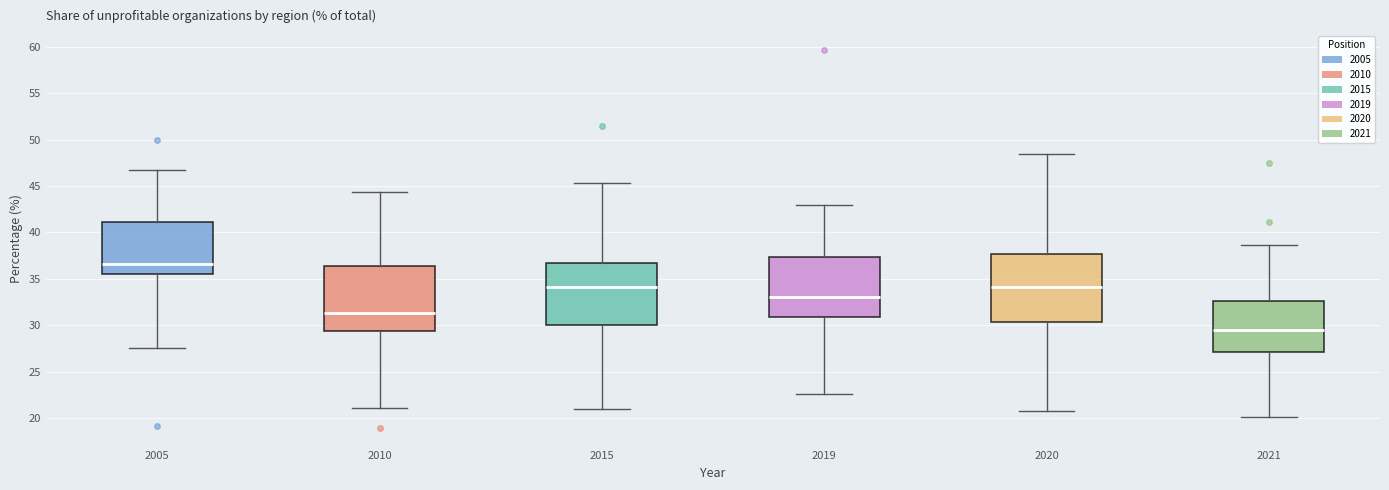

Reading left to right, read every box against the y-axis: the position of its median line, the range the box covers, and the ends of its whiskers. The values are not printed on the chart, so give them approximately, as read against the axis.

2005: median 36.5, box 35.5 to 41.0, whiskers 27.5 to 46.5
2010: median 31.5, box 29.5 to 36.5, whiskers 21.0 to 44.5
2015: median 34.0, box 30.0 to 36.5, whiskers 21.0 to 45.5
2019: median 33.0, box 31.0 to 37.5, whiskers 22.5 to 43.0
2020: median 34.0, box 30.5 to 37.5, whiskers 21.0 to 48.5
2021: median 29.5, box 27.0 to 32.5, whiskers 20.0 to 38.5